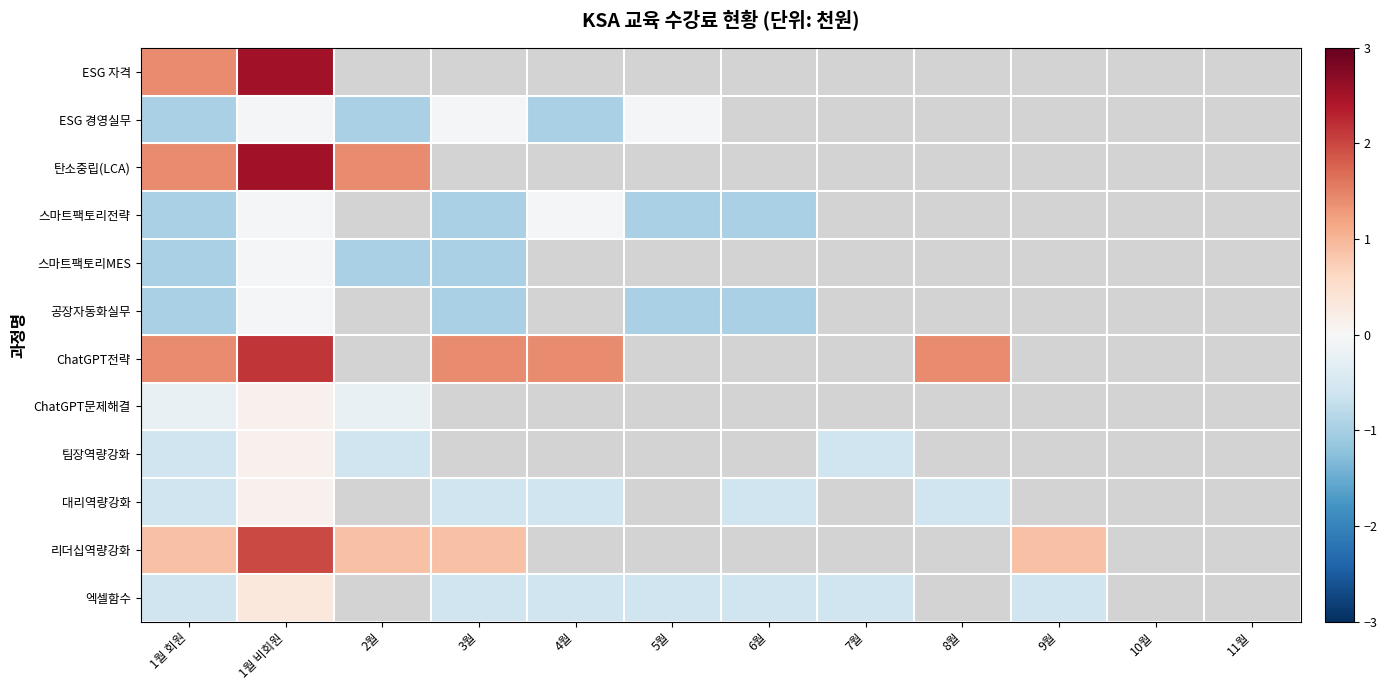

List the labels in order of 탄소중립(LCA) value, smallest first.

1월 회원, 2월, 1월 비회원, 3월, 4월, 5월, 6월, 7월, 8월, 9월, 10월, 11월